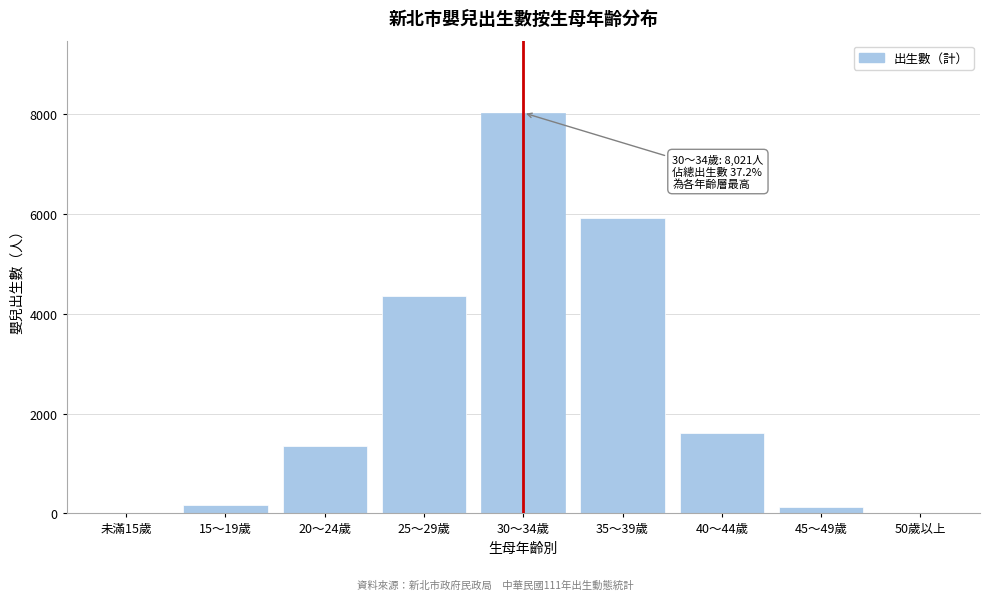

Is it true that the value at 未滿15歲 is 0?

True